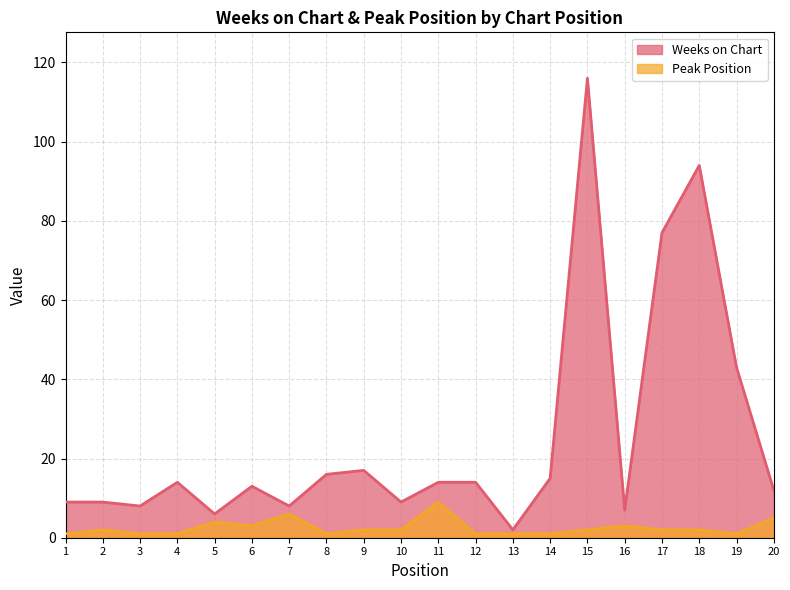

Reading right to left, what are all the values shown in this chart?

Weeks on Chart: 12	43	94	77	7	116	15	2	14	14	9	17	16	8	13	6	14	8	9	9
Peak Position: 5	1	2	2	3	2	1	1	1	9	2	2	1	6	3	4	1	1	2	1